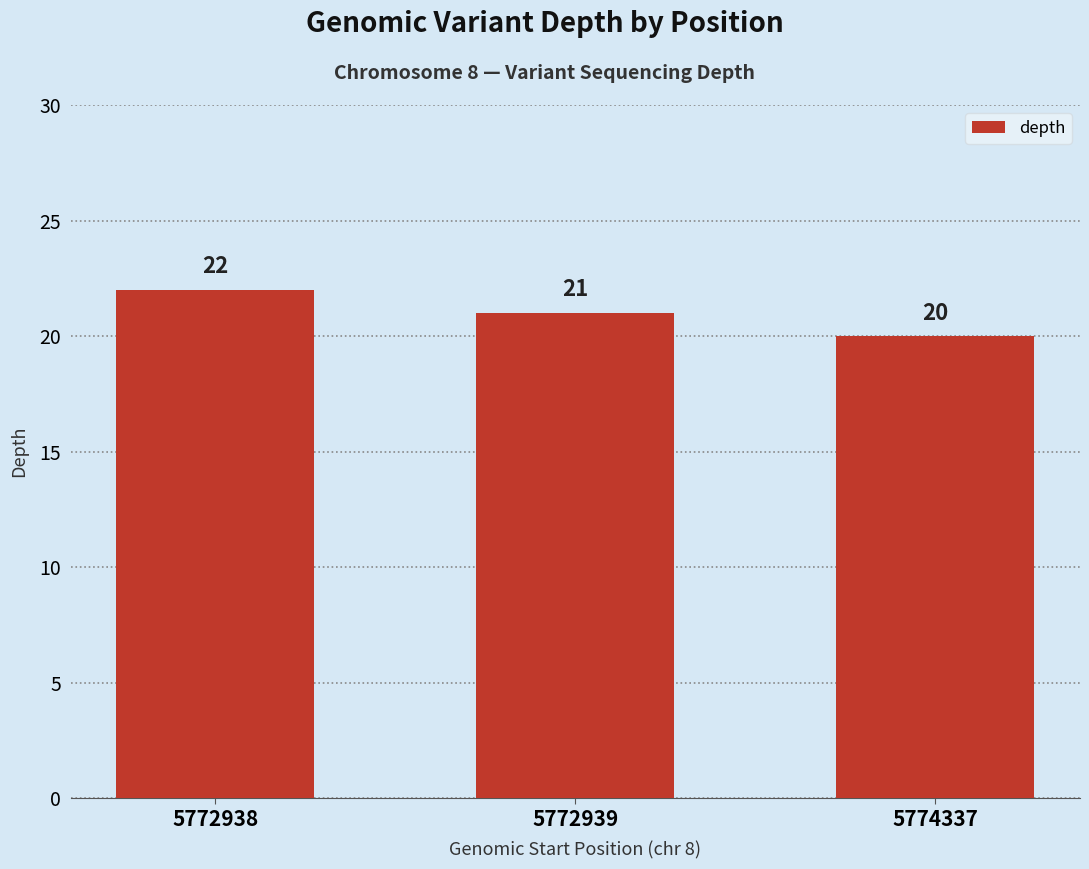

The chart shows a value of 22 at 5772938. True or false?

True